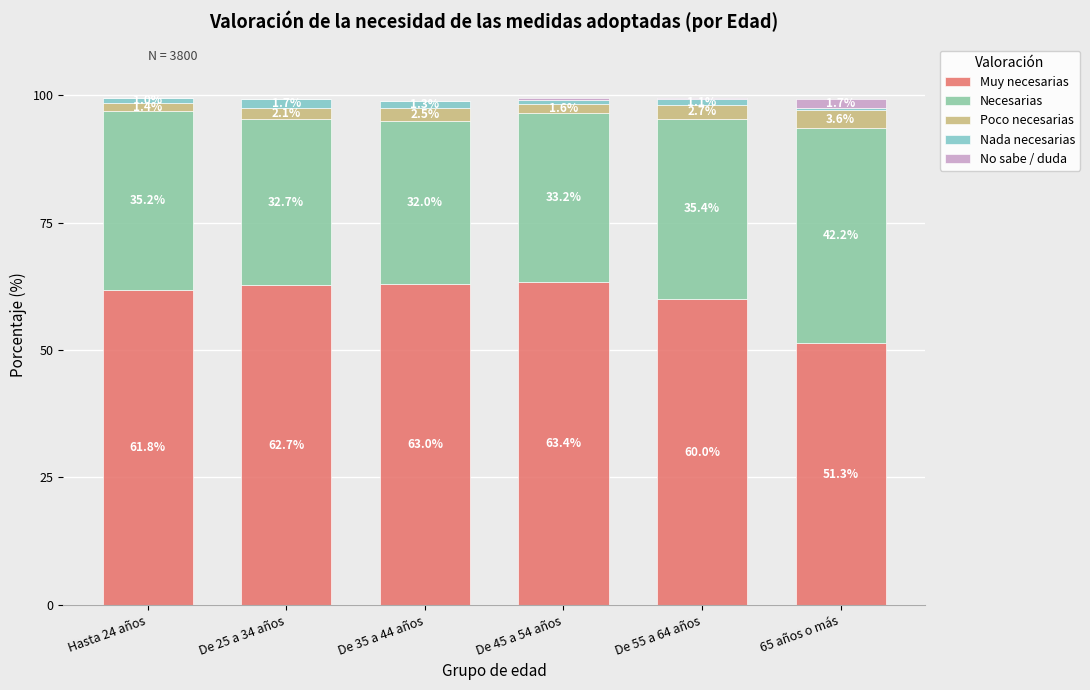

What is the highest value of the Muy necesarias series?

63.4